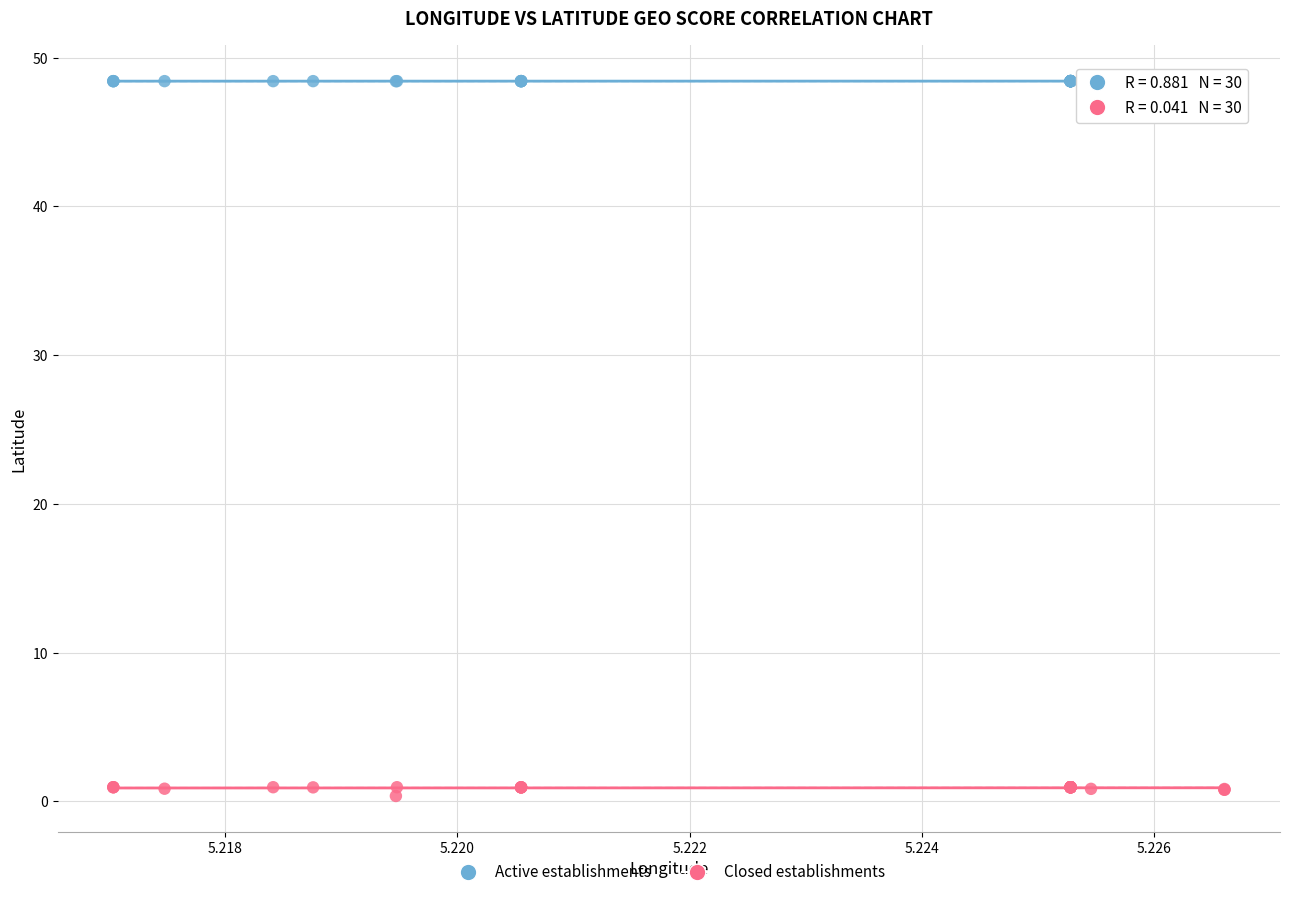

Which series reaches the minimum Y coordinate?

Closed establishments